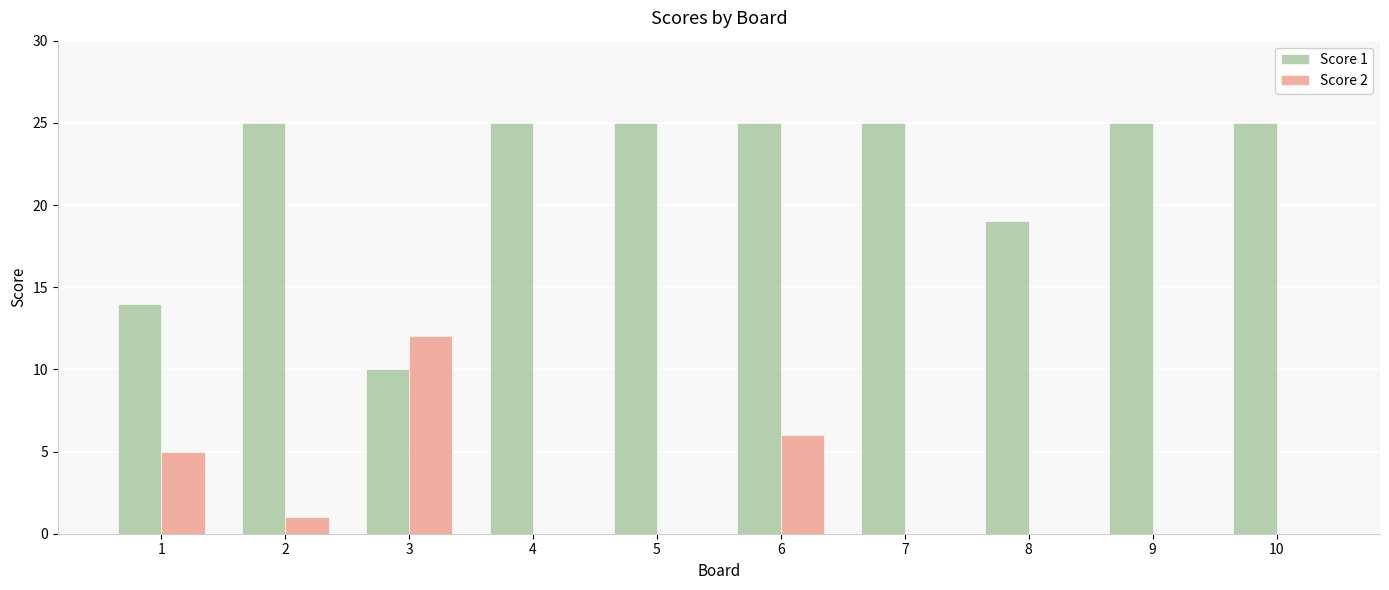

What is the sum of all Score 2 values?

24